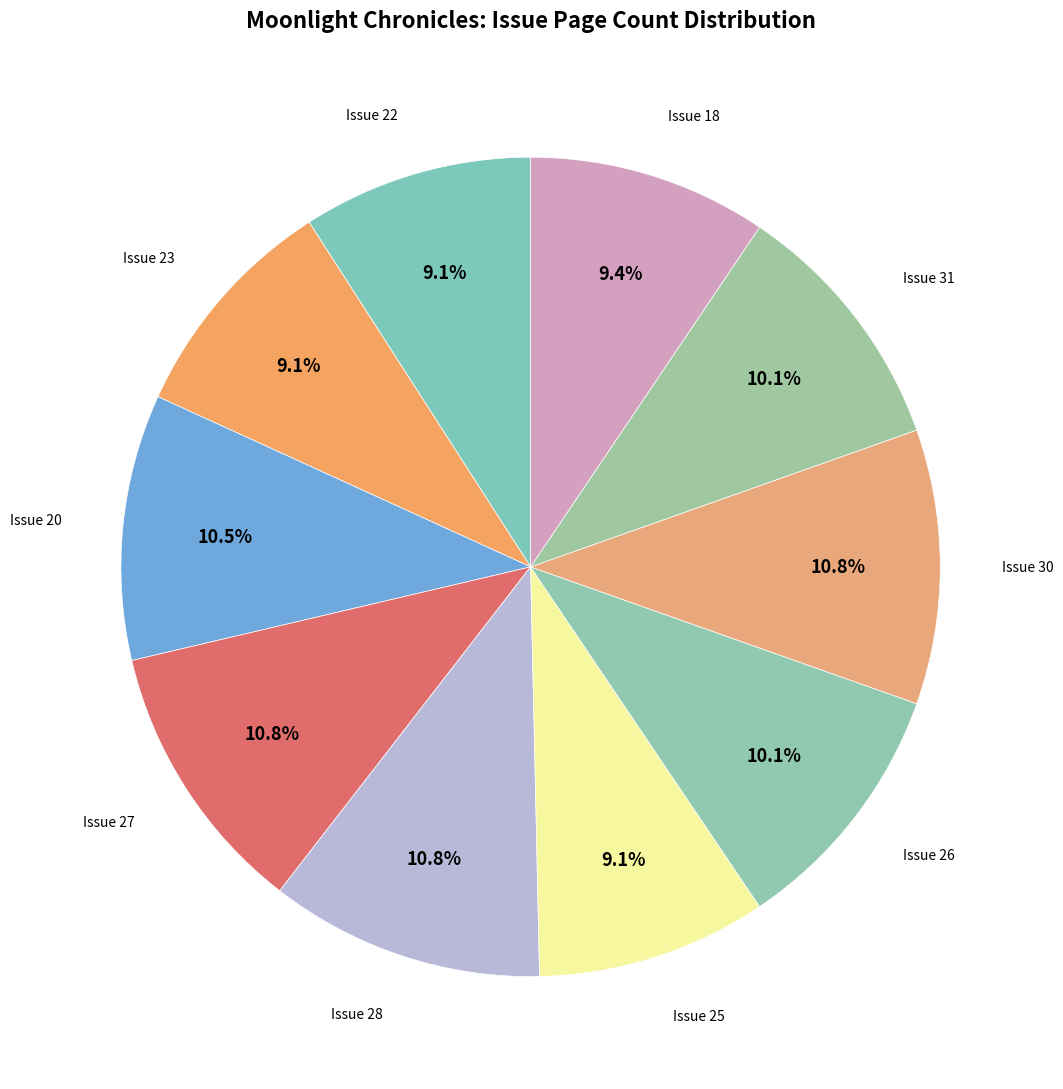

To the nearest percent, what is the average slice percentage?

10%